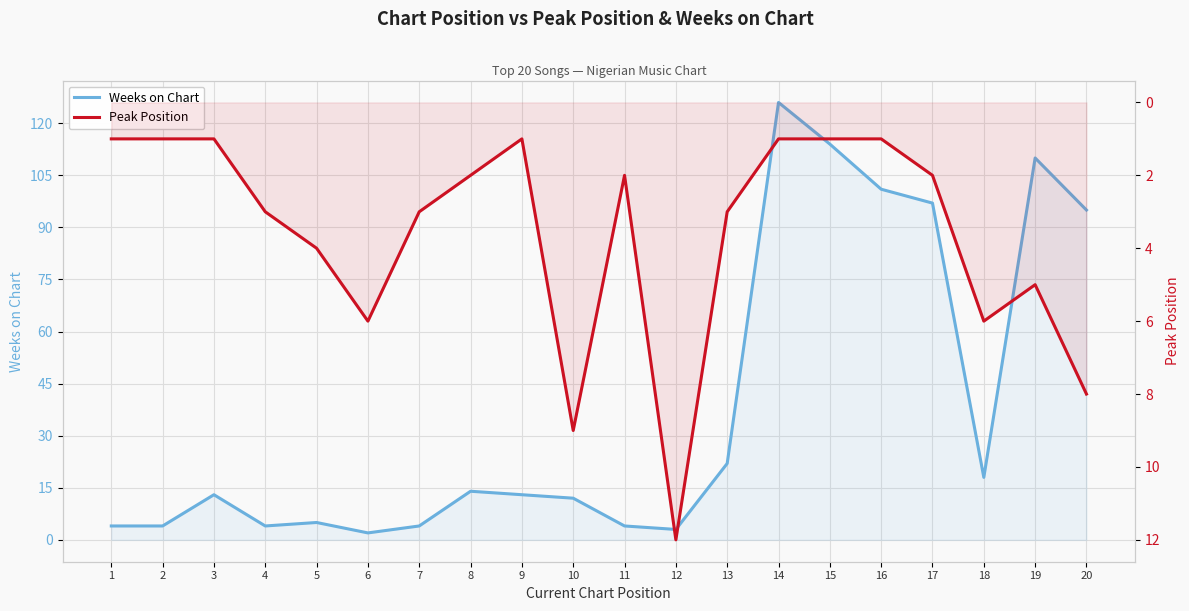

Reading left to right, extract all data points from this chart.

Weeks on Chart: 4	4	13	4	5	2	4	14	13	12	4	3	22	126	114	101	97	18	110	95
Peak Position: 1	1	1	3	4	6	3	2	1	9	2	12	3	1	1	1	2	6	5	8